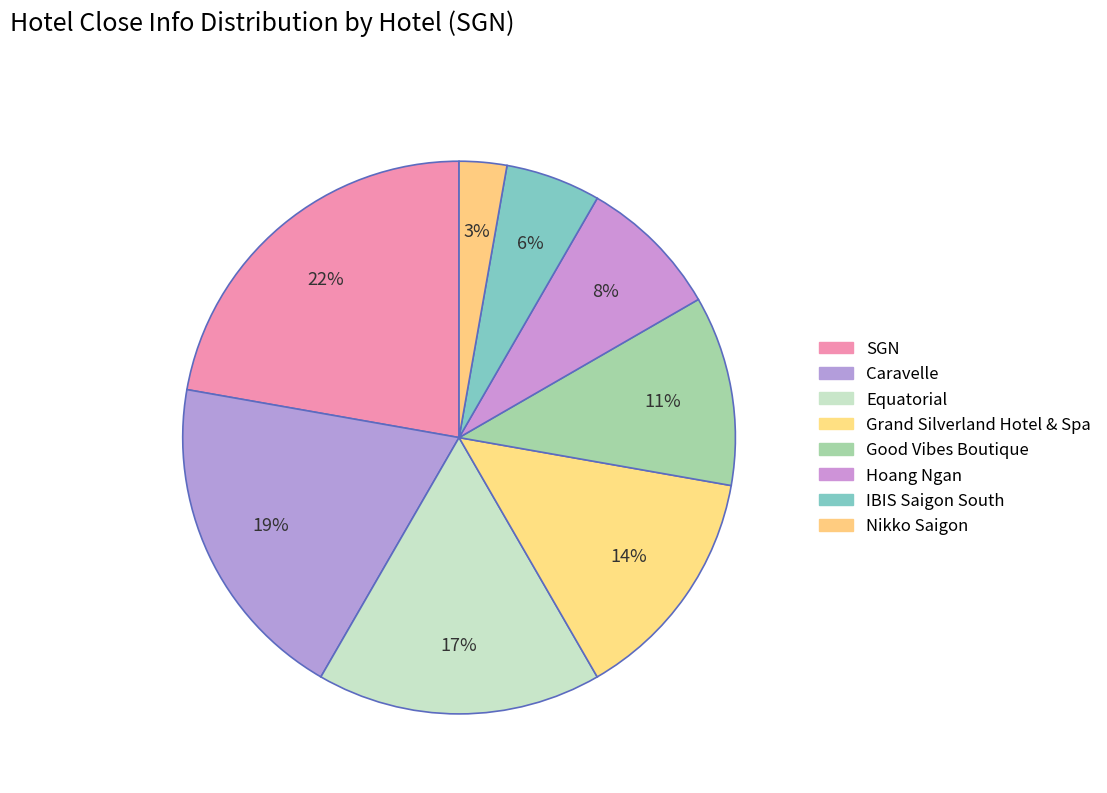

How many segments does this pie chart have?

8